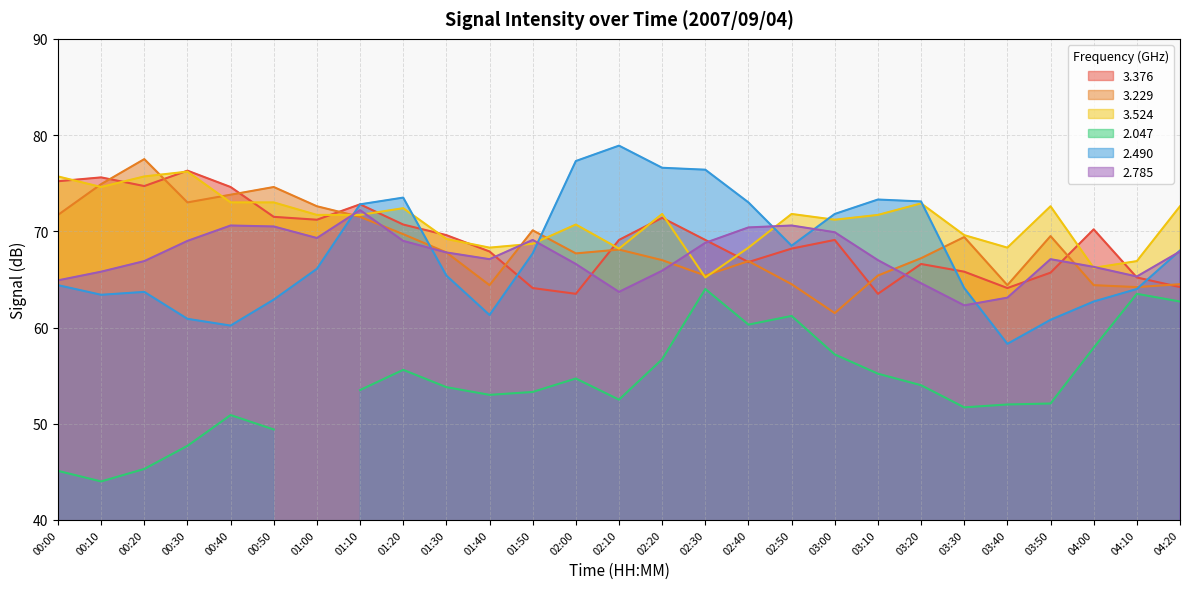

What is the highest value of the 3.376 series?

76.3